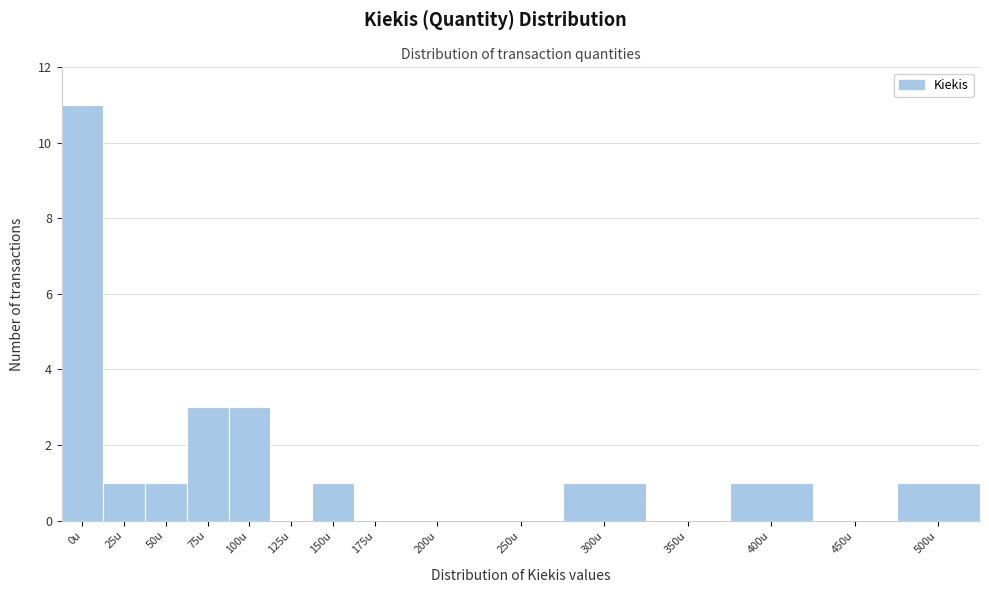

Reading right to left, transcribe all the data shown in this chart.

500u=1	450u=0	400u=1	350u=0	300u=1	250u=0	200u=0	175u=0	150u=1	125u=0	100u=3	75u=3	50u=1	25u=1	0u=11